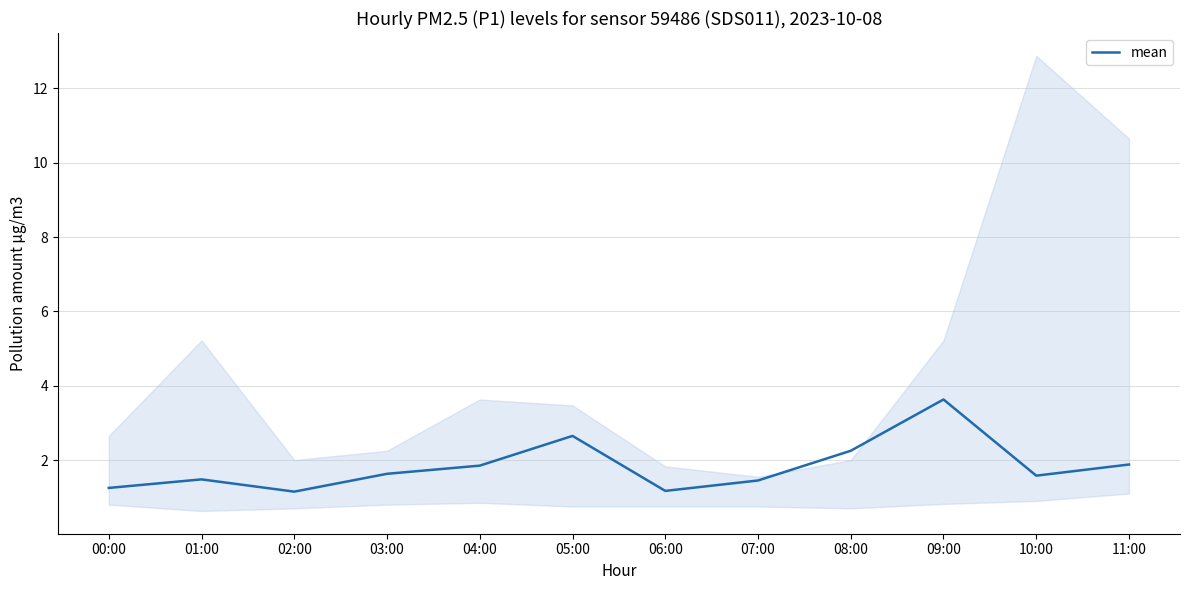

Rank the categories by value from lowest to highest.

02:00, 06:00, 00:00, 07:00, 01:00, 10:00, 03:00, 04:00, 11:00, 08:00, 05:00, 09:00